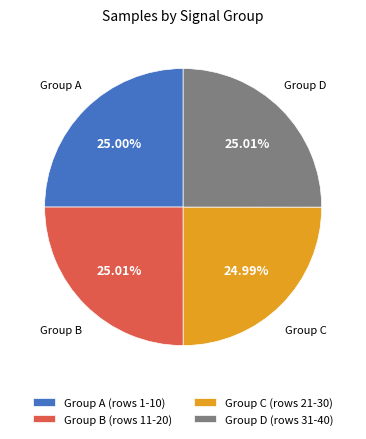

Approximately how many times larger is the value at Group C (rows 21-30) compared to Group D (rows 31-40)?

1.0